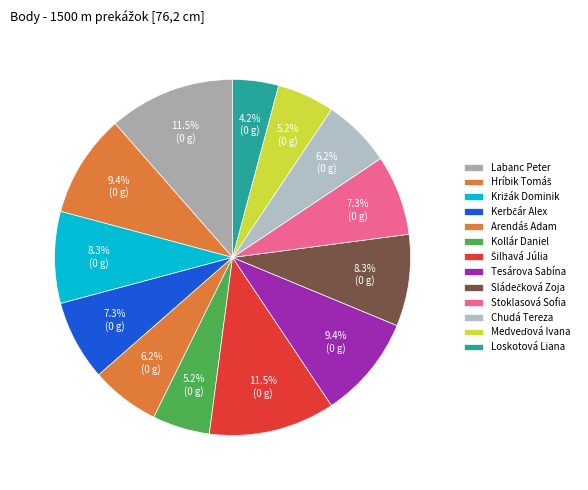

Count the number of slices in the pie.

13